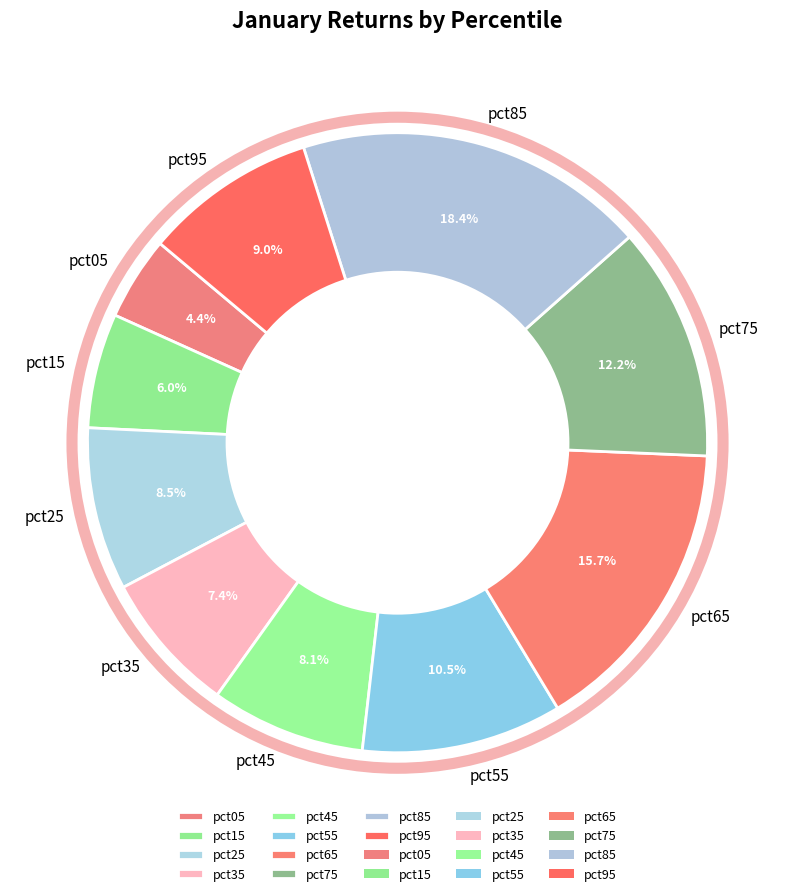

What percentage is the pct45 slice, to the nearest percent?

8%